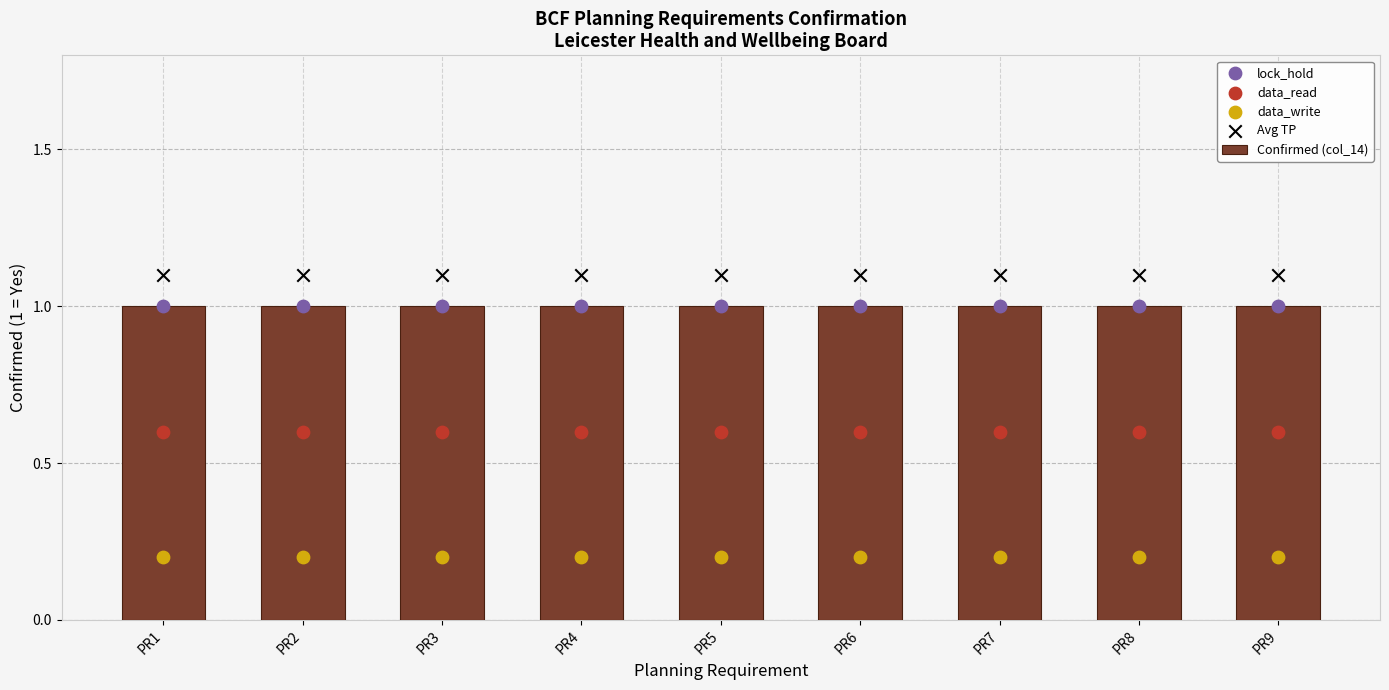

What is the total value across all series at PR7?

3.9